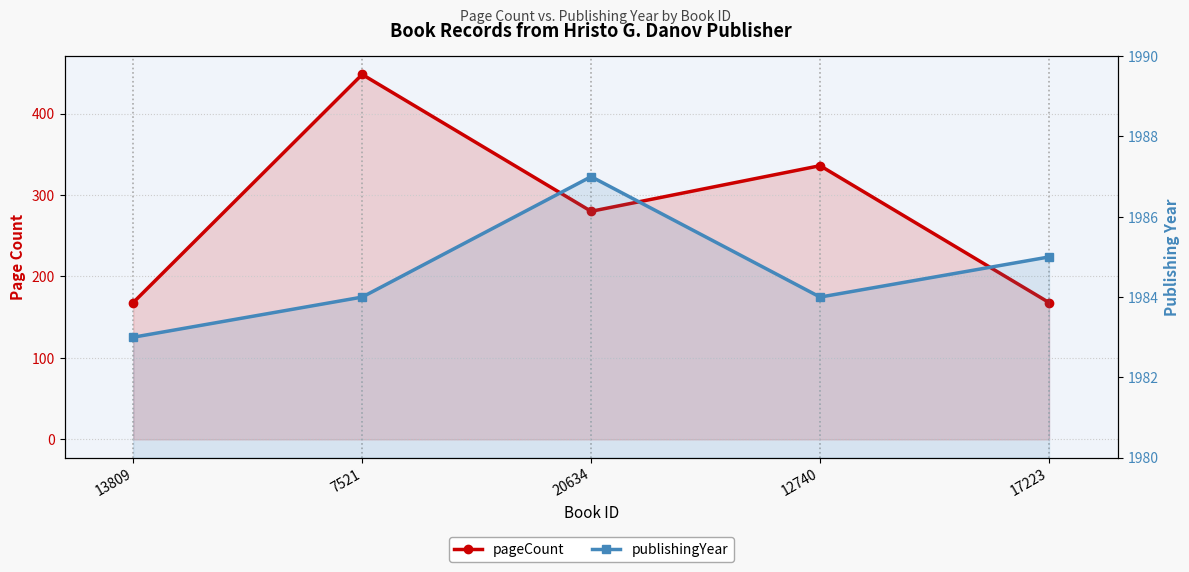

How many data points does each series have?

5